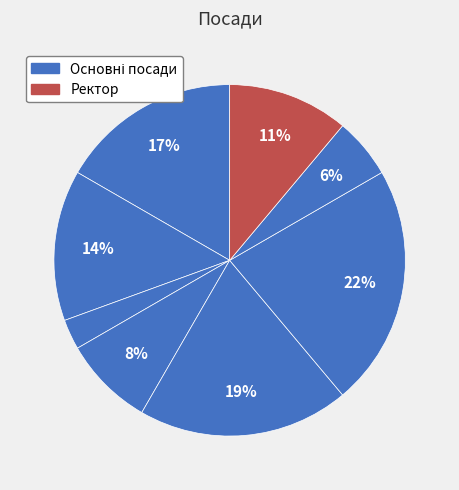

Is there a majority slice in this chart?

No